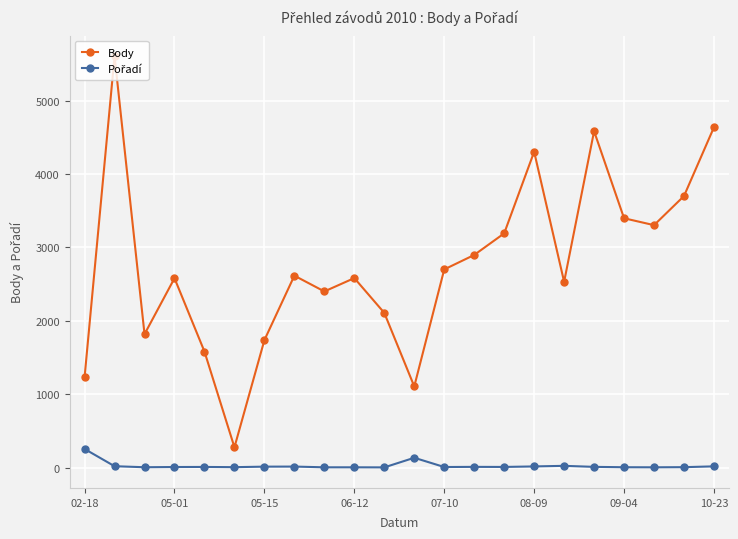

At how many categories does at least one series exceed 4128?

4